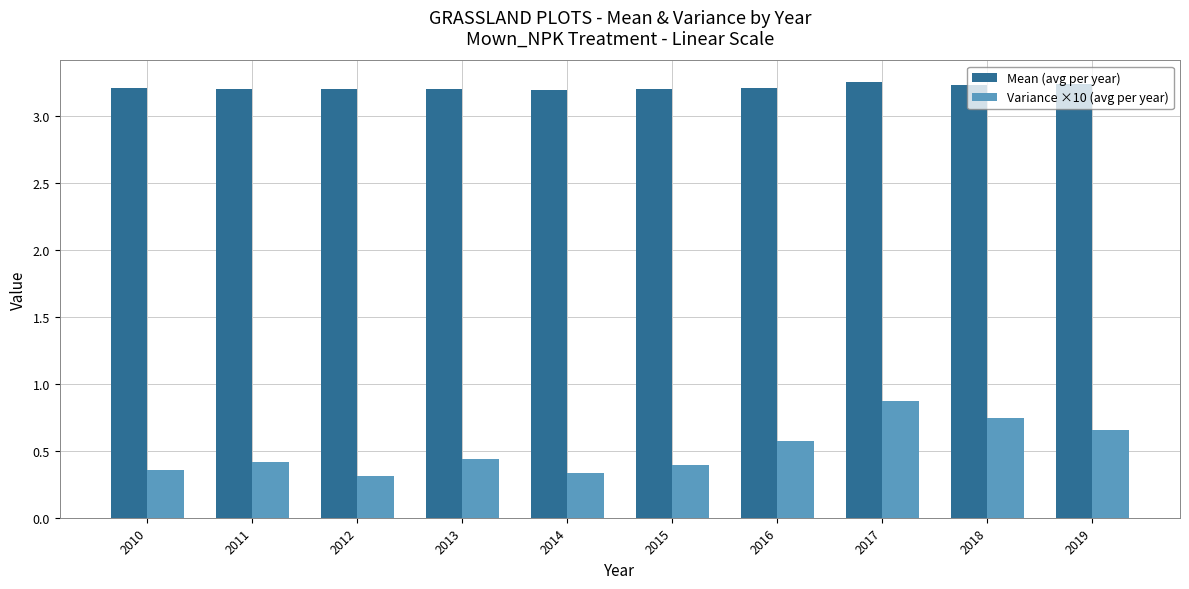

The Mean (avg per year) series shows 3.2 at 2016. True or false?

True